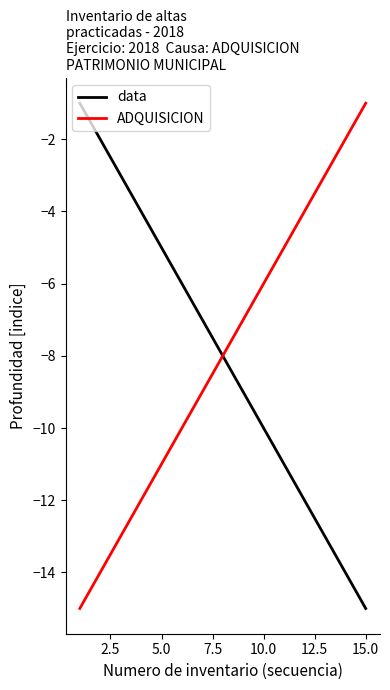

True or false: data has a value of -10 at 10.0.

True